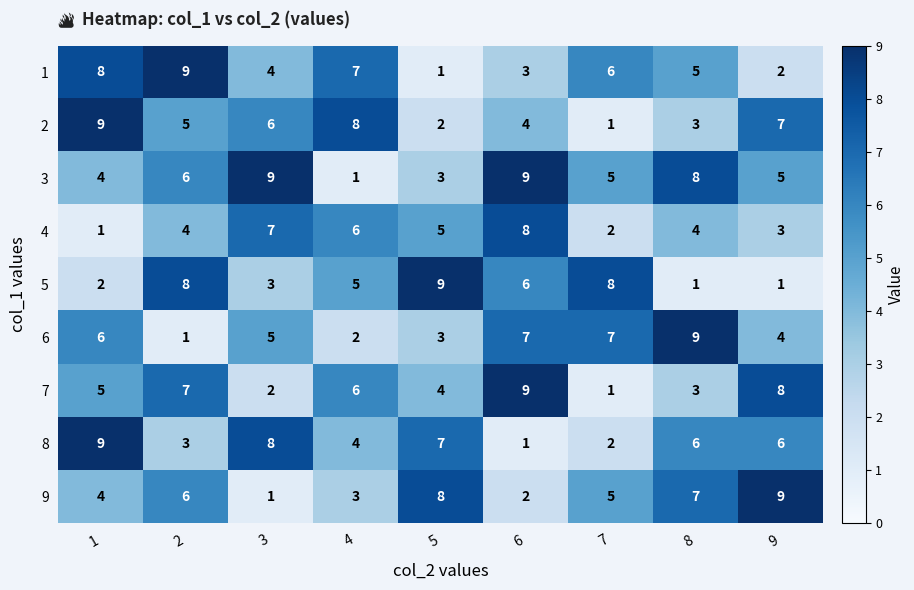

What is the difference between the highest and lowest values at 5?

8